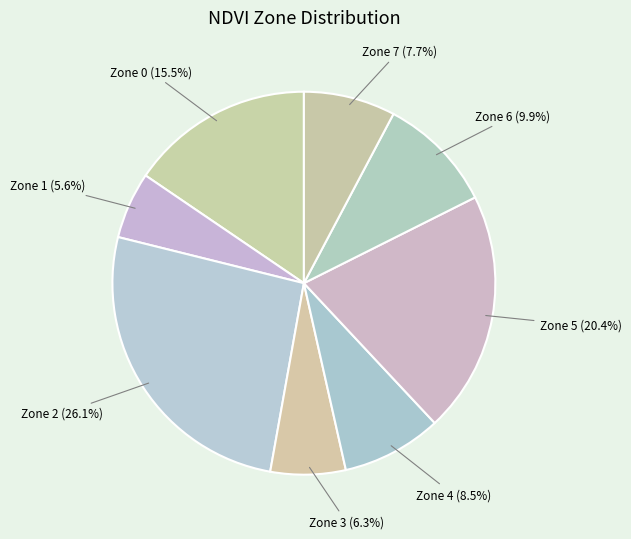

Rank the categories by value from highest to lowest.

Zone 2, Zone 5, Zone 0, Zone 6, Zone 4, Zone 7, Zone 3, Zone 1